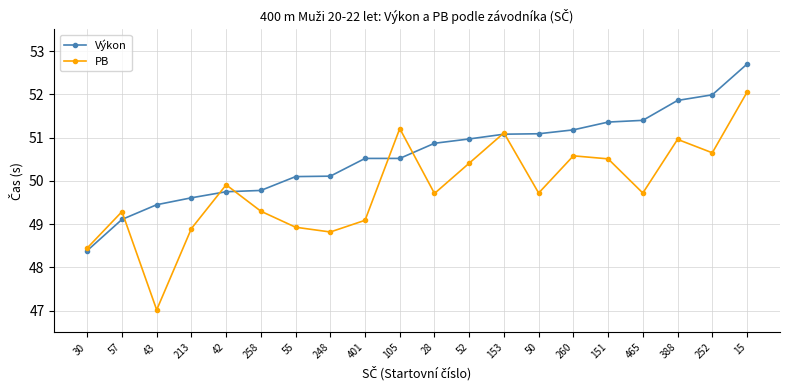

What is the difference between the maximum and minimum values in the PB series?

5.0